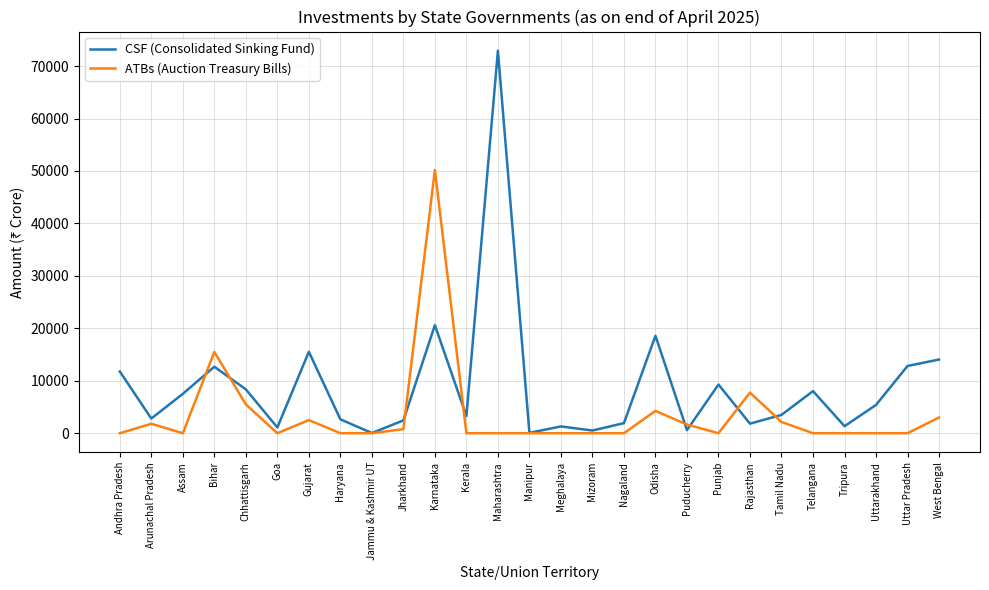

True or false: ATBs (Auction Treasury Bills) has a value of 780 at Jharkhand.

True